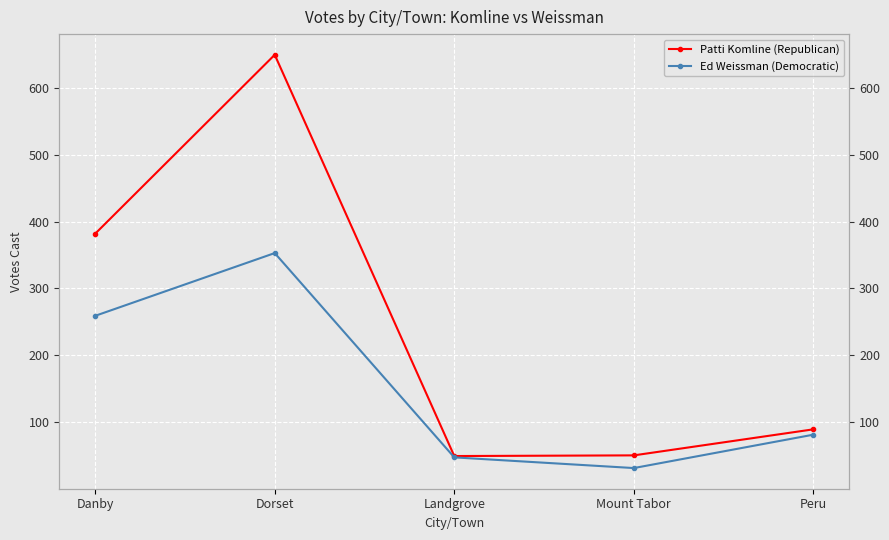

The Ed Weissman (Democratic) series shows 26 at Landgrove. True or false?

False